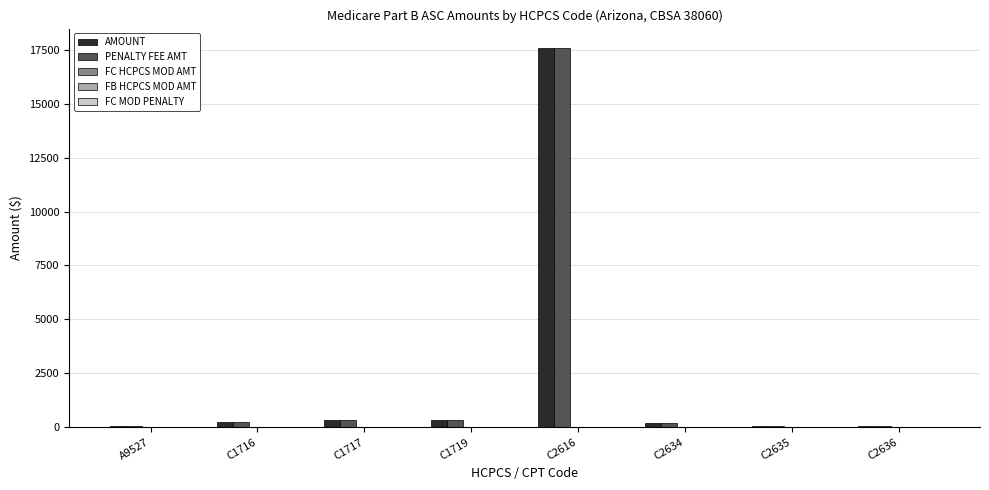

The AMOUNT series shows 335.7 at C1717. True or false?

True